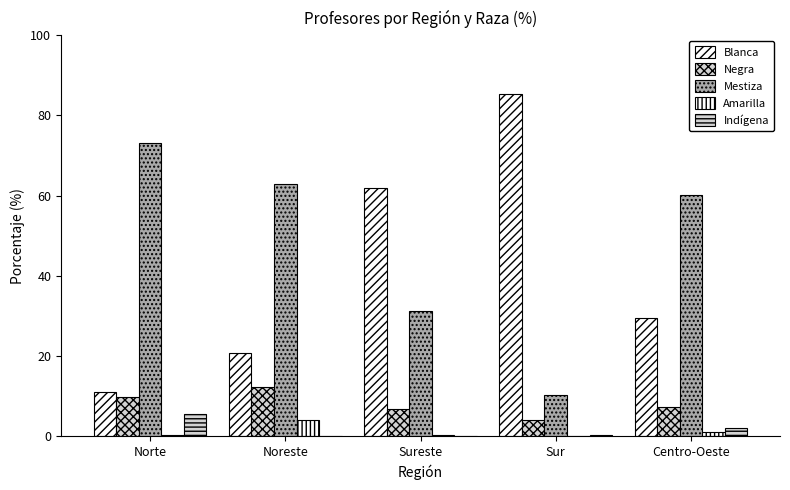

Is the value of Negra at Centro-Oeste greater than the value of Amarilla at Noreste?

Yes